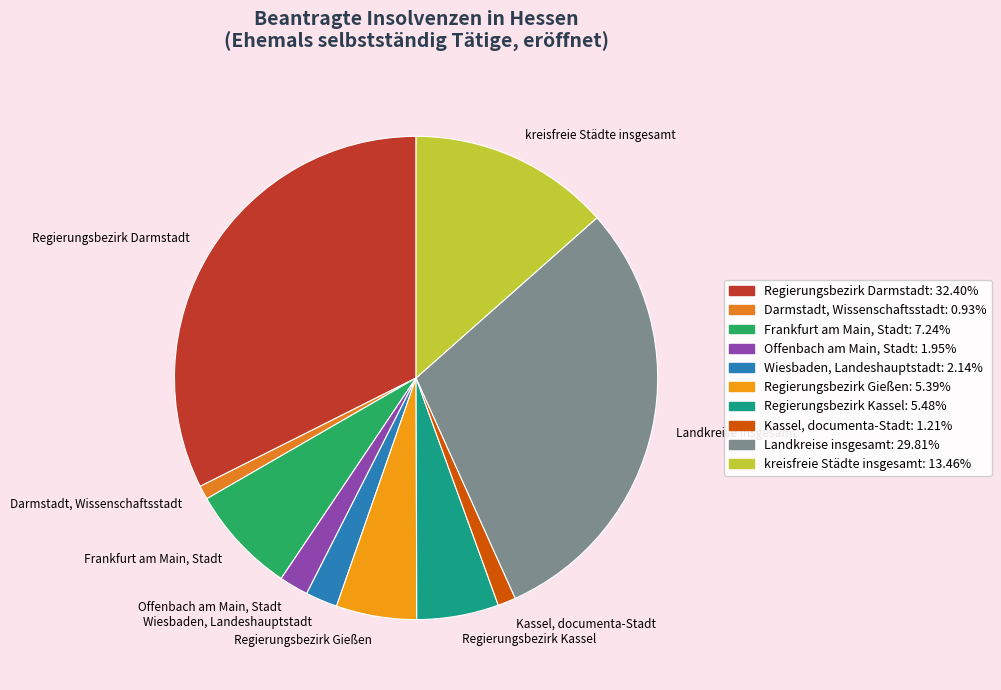

Which slice is the largest?

Regierungsbezirk Darmstadt